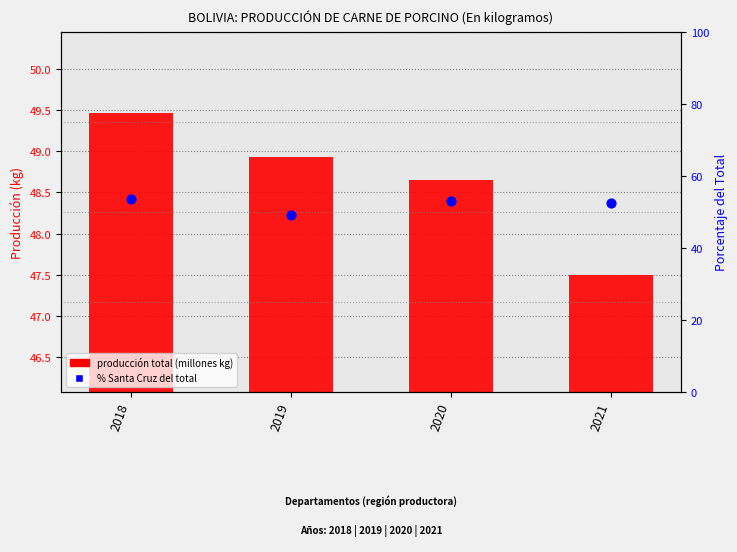

Which series reaches the minimum Y coordinate?

producción total (millones kg)